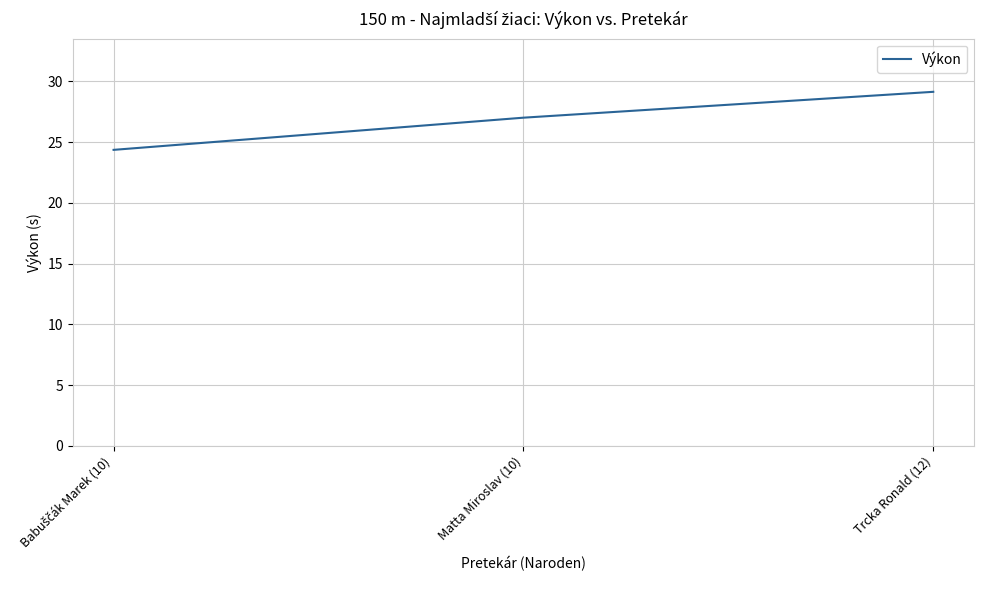

What position from the left is Matta Miroslav (10)?

2